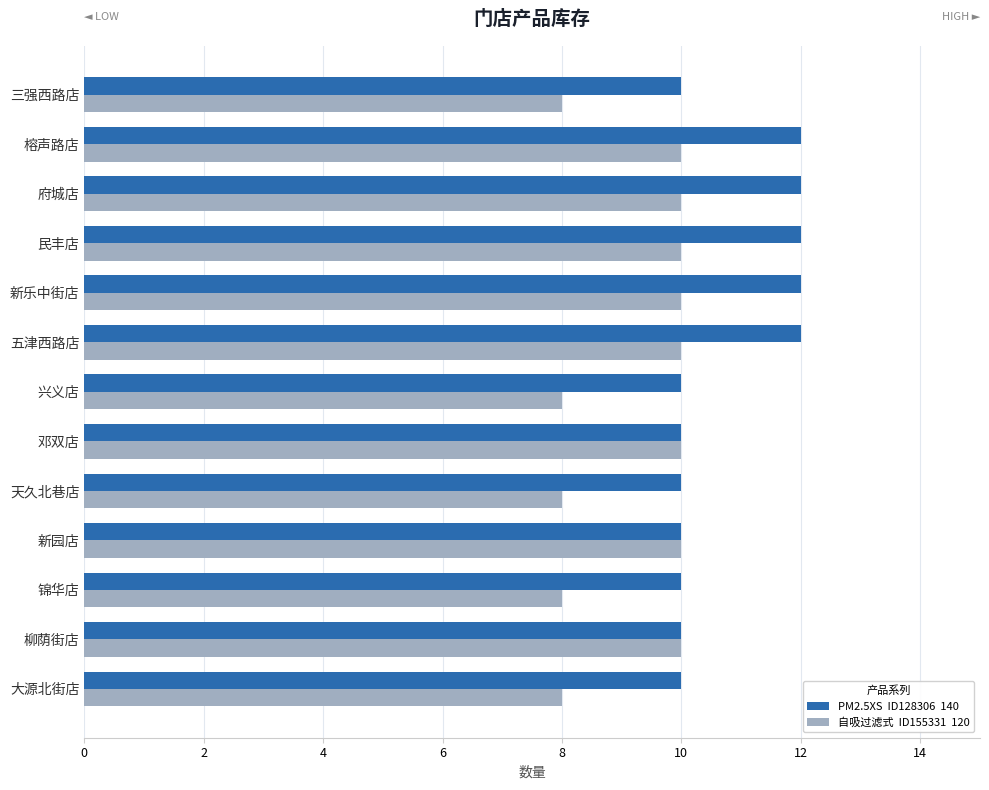

What is the total value across all series at 大源北街店?

18